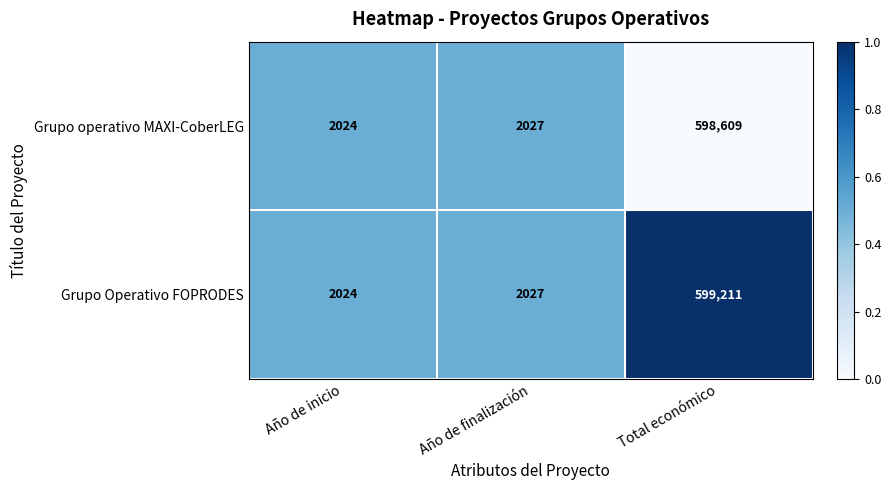

Which series has the largest total across all categories?

Grupo Operativo FOPRODES